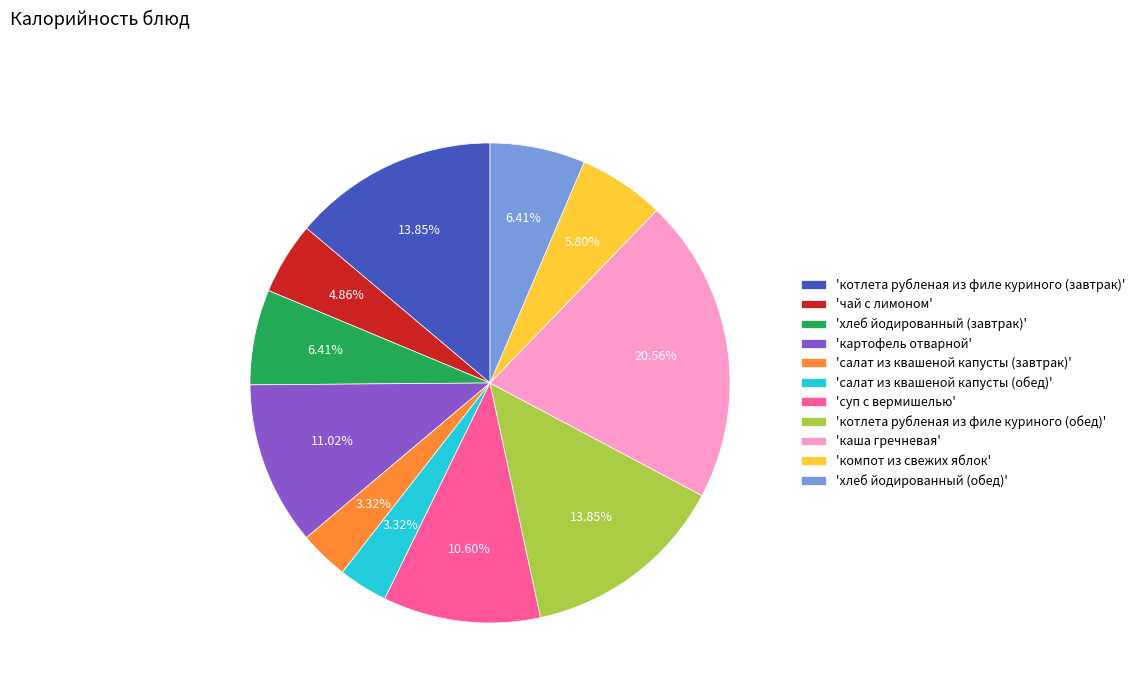

What is the ratio of the value at 'котлета рубленая из филе куриного (завтрак)' to the value at 'чай с лимоном'?

2.8